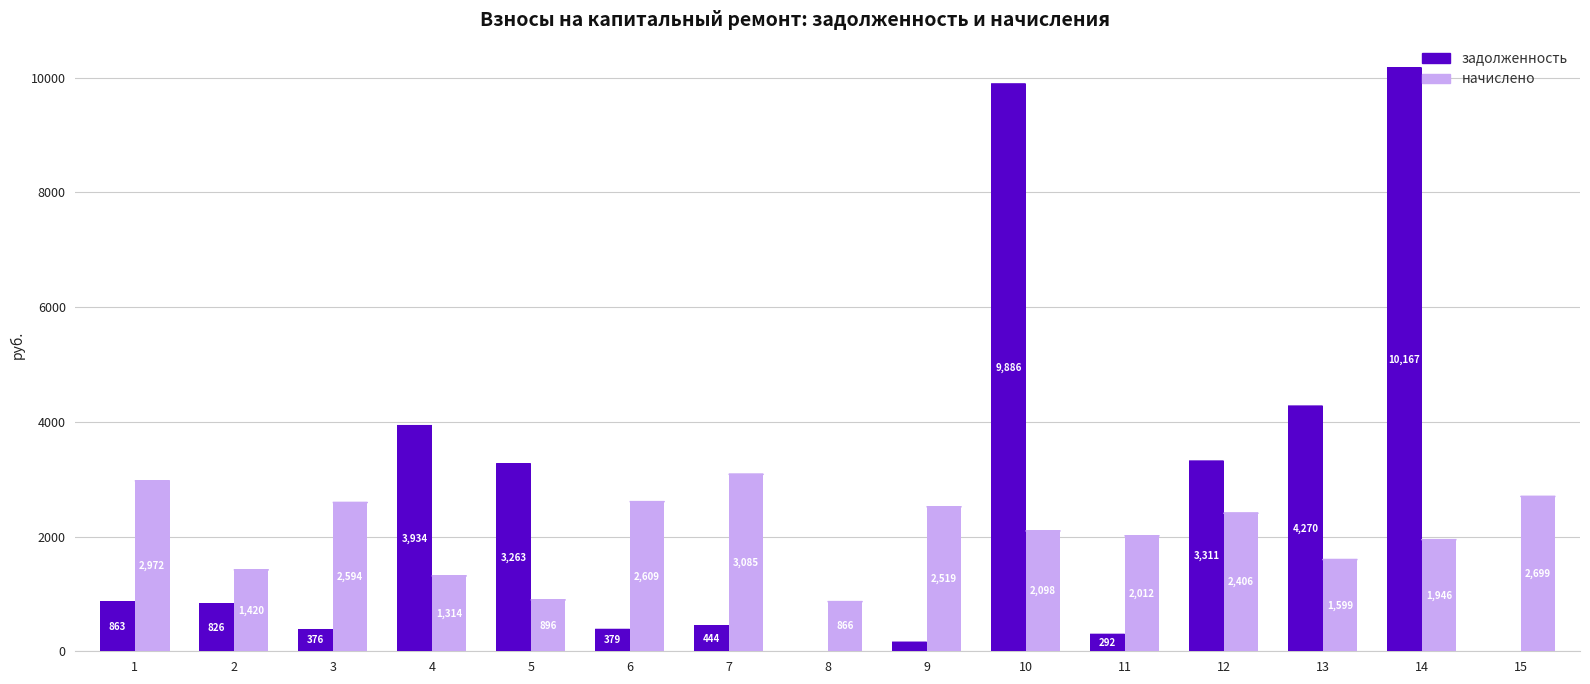

What is the difference between the maximum and minimum values in the начислено series?

2219.1